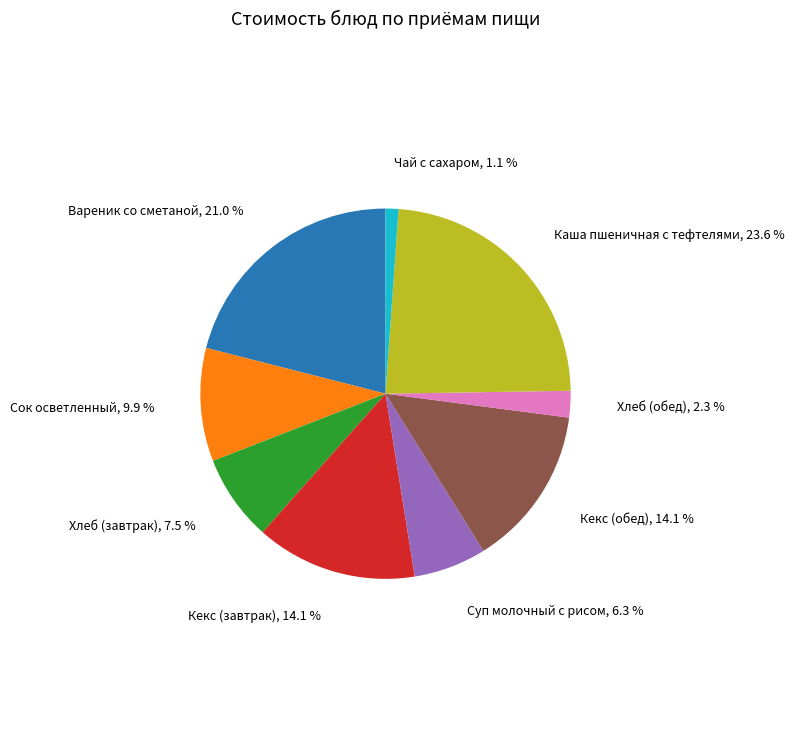

Approximately how many times larger is the value at Чай с сахаром compared to Суп молочный с рисом?

0.2